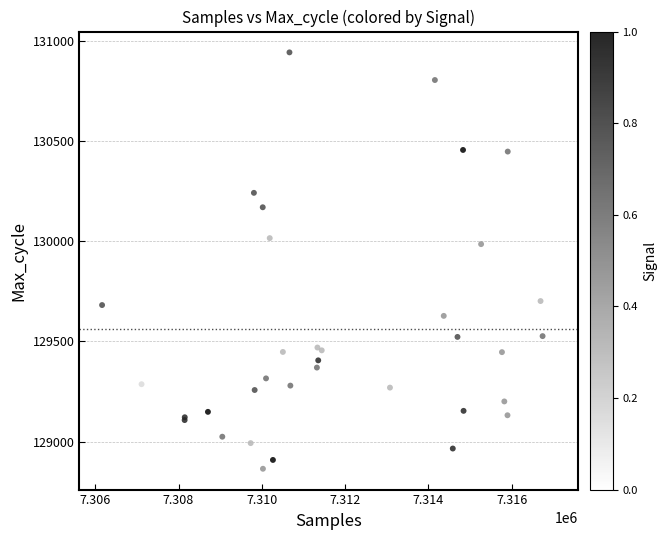

What Y value in the scatter plot is closest to 129903?

129985